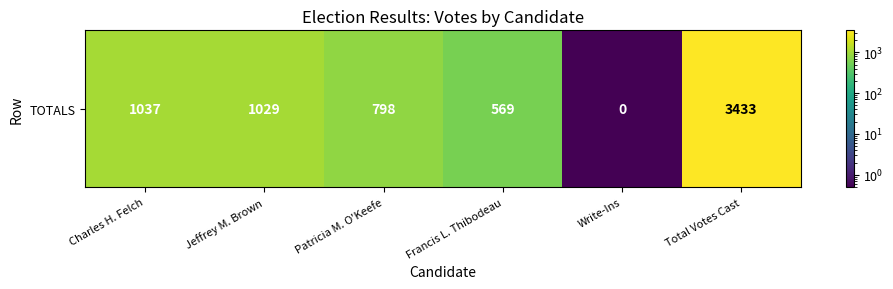

List the labels in order of value, smallest first.

Write-Ins, Francis L. Thibodeau, Patricia M. O'Keefe, Jeffrey M. Brown, Charles H. Felch, Total Votes Cast